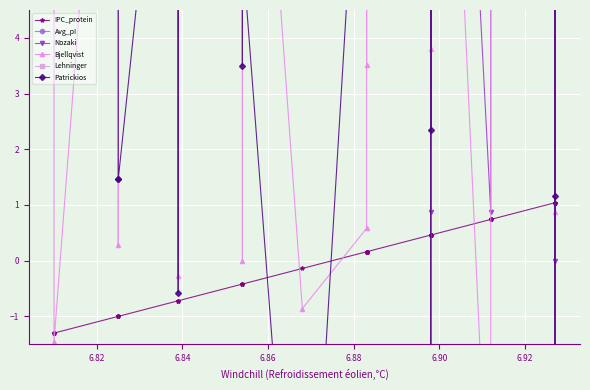

How many lines are shown in the chart?

6